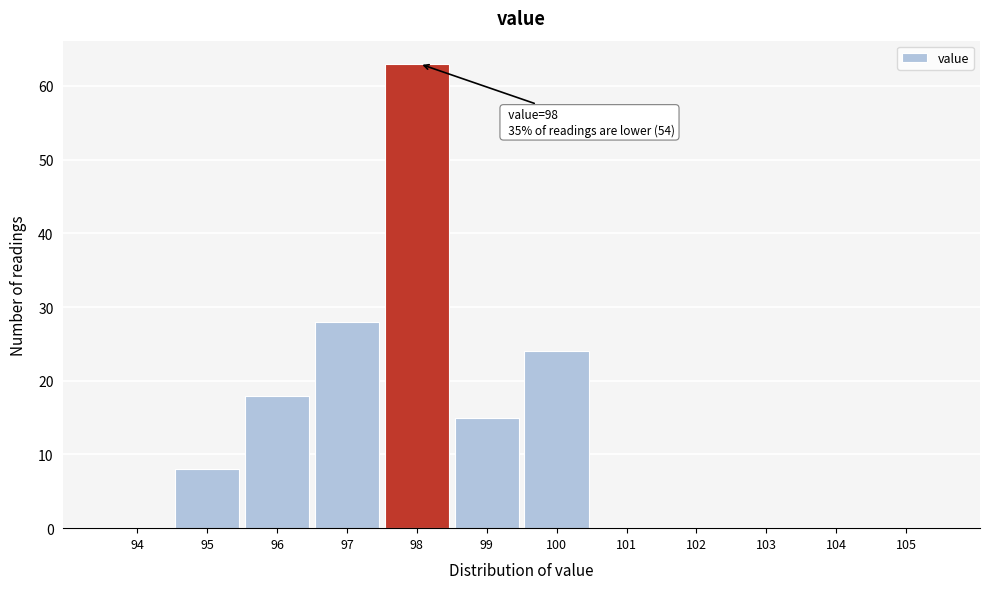

Reading left to right, list all the values displayed in this chart.

94=0	95=8	96=18	97=28	98=63	99=15	100=24	101=0	102=0	103=0	104=0	105=0